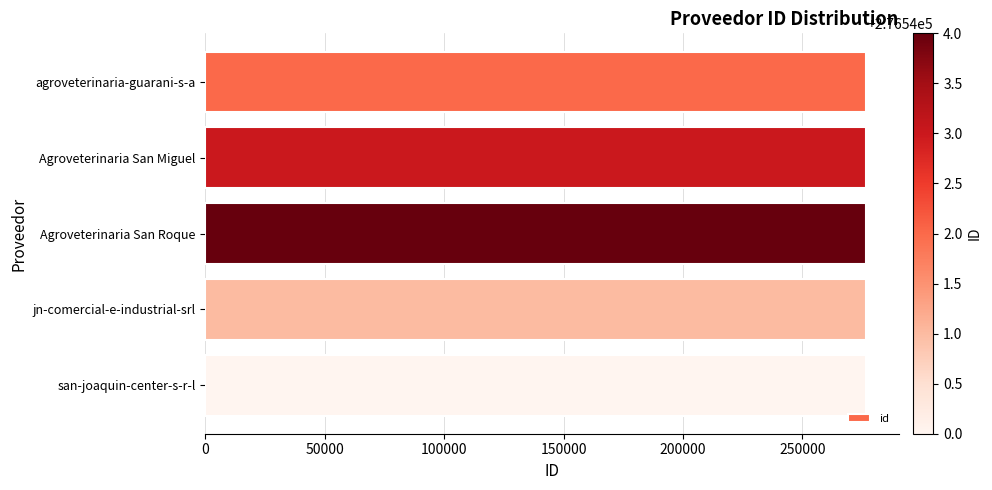

What is the value of the 4th bar from the left?

276541